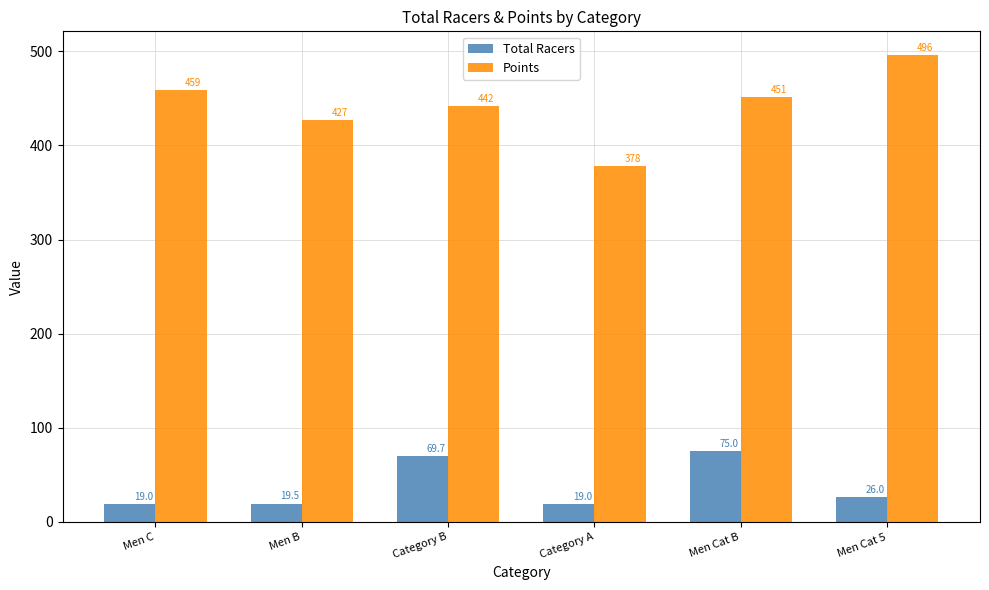

What is the smallest value displayed?

19.0